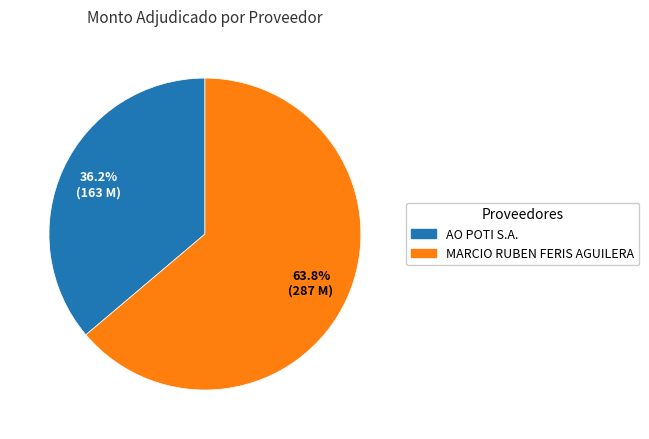

What is the ratio of the value at AO POTI S.A. to the value at MARCIO RUBEN FERIS AGUILERA?

0.6